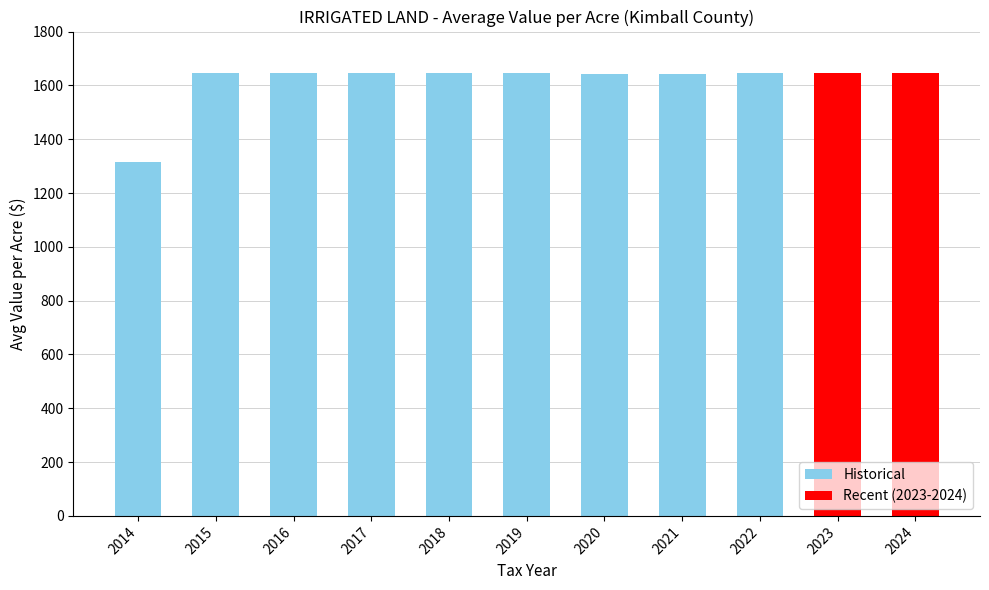

Approximately how many times larger is the value at 2016 compared to 2024?

1.0